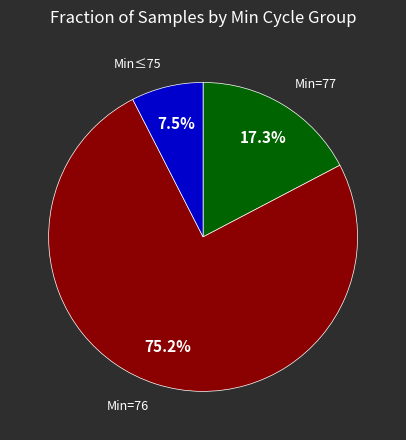

Is there any slice that represents more than half of the pie?

Yes